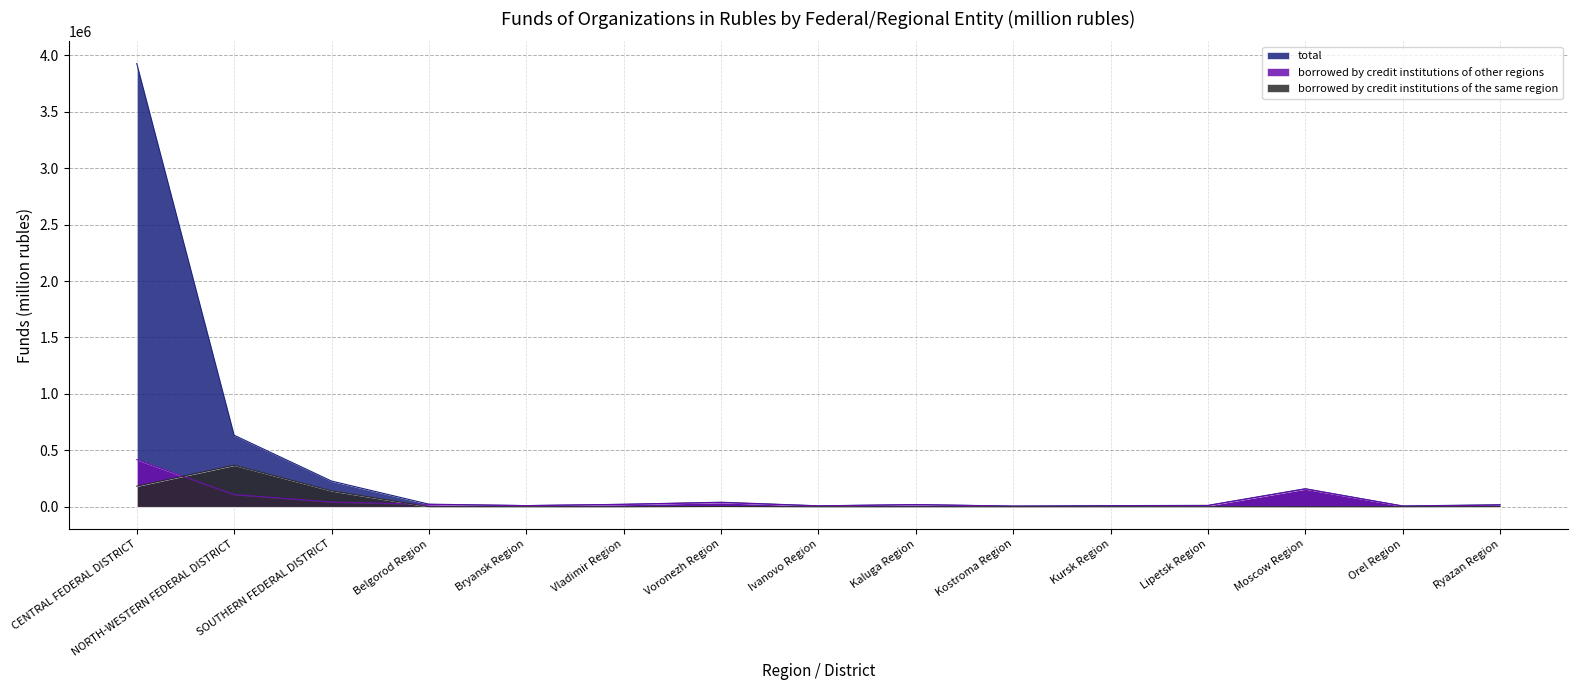

True or false: total and borrowed by credit institutions of other regions intersect in this chart.

False